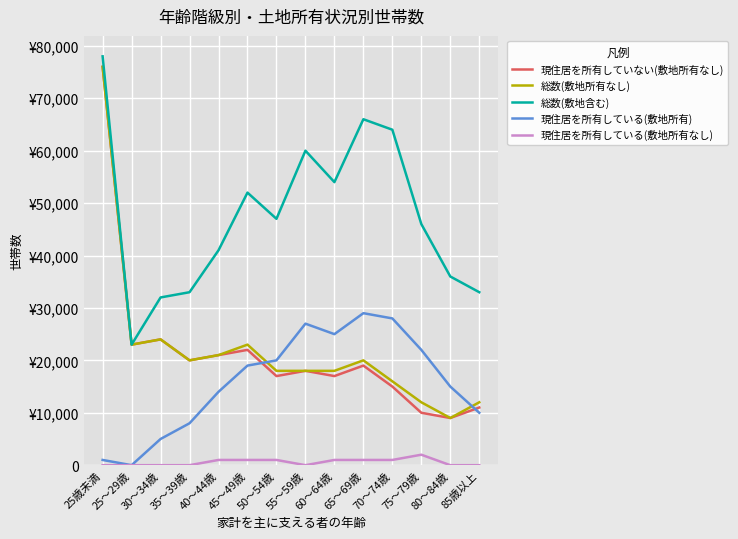

True or false: 現住居を所有している(敷地所有) has a value of 5000 at 30～34歳.

True